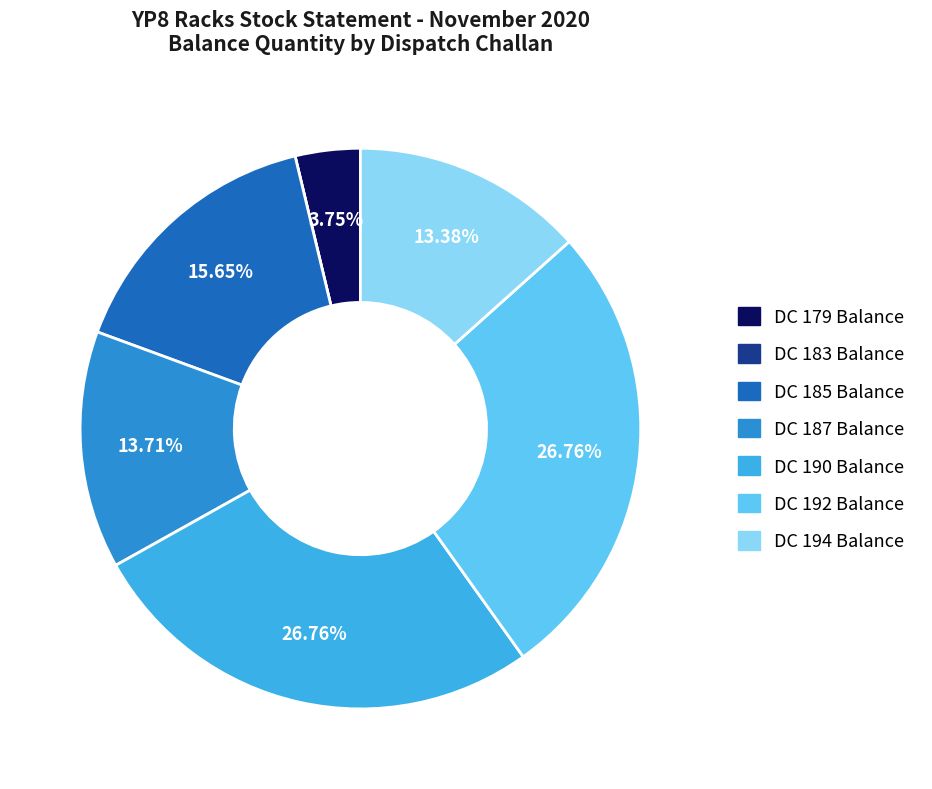

To the nearest percent, what percentage of the pie is DC 185 Balance?

16%